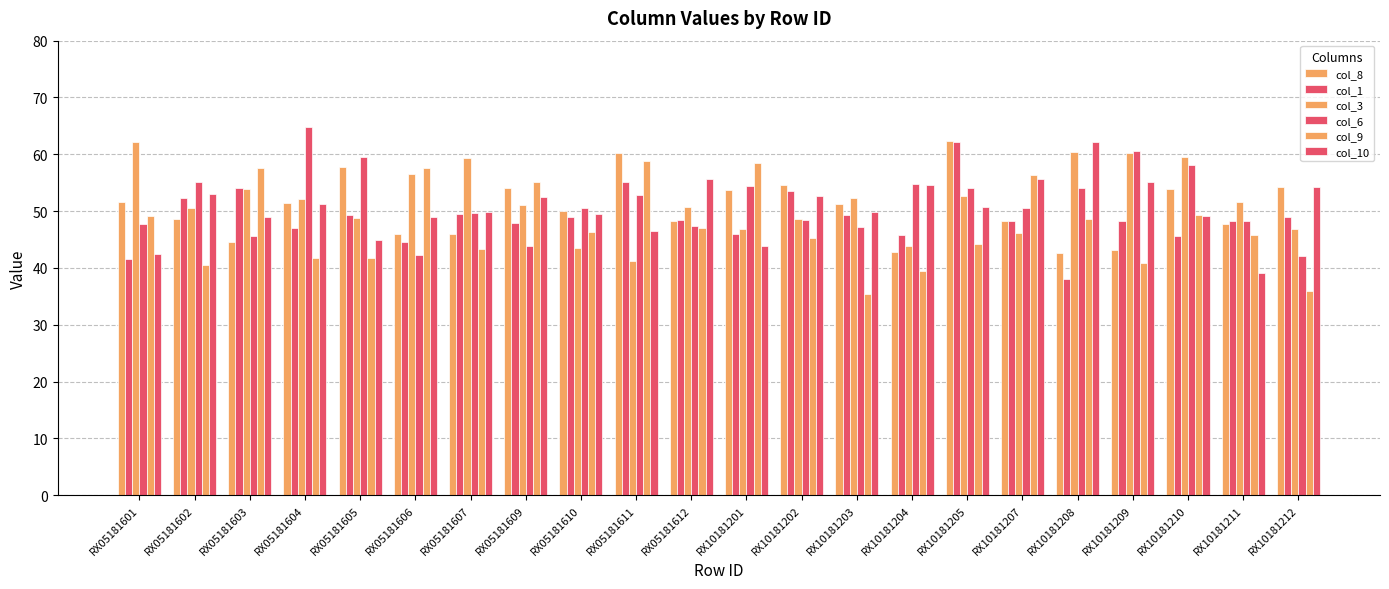

How many bars are there in total?

132